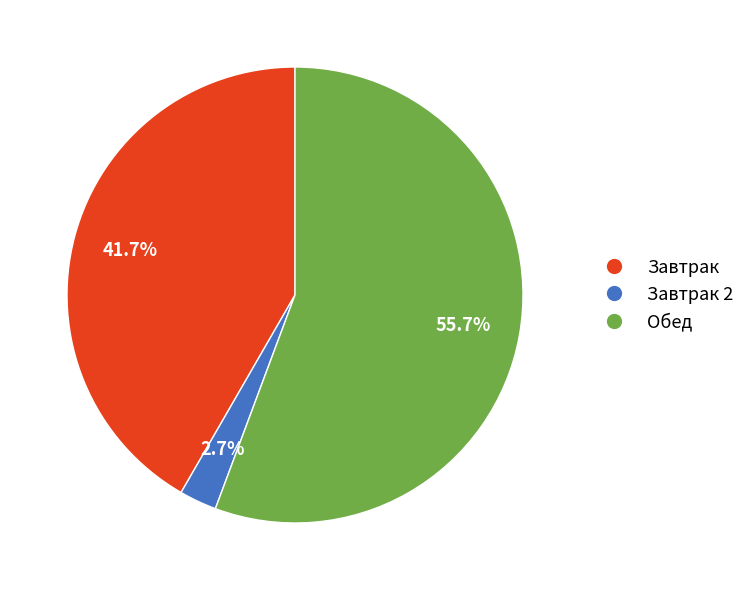

How many slices are in this pie chart?

3